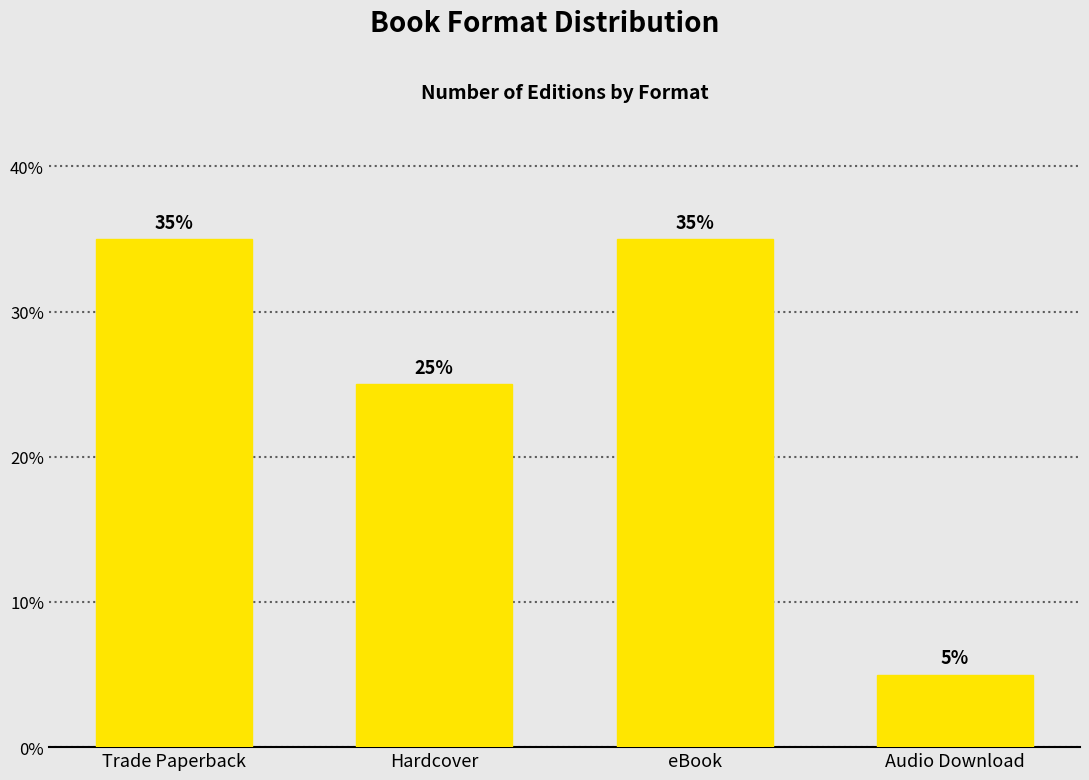

List the labels in order of value, largest first.

Trade Paperback, eBook, Hardcover, Audio Download